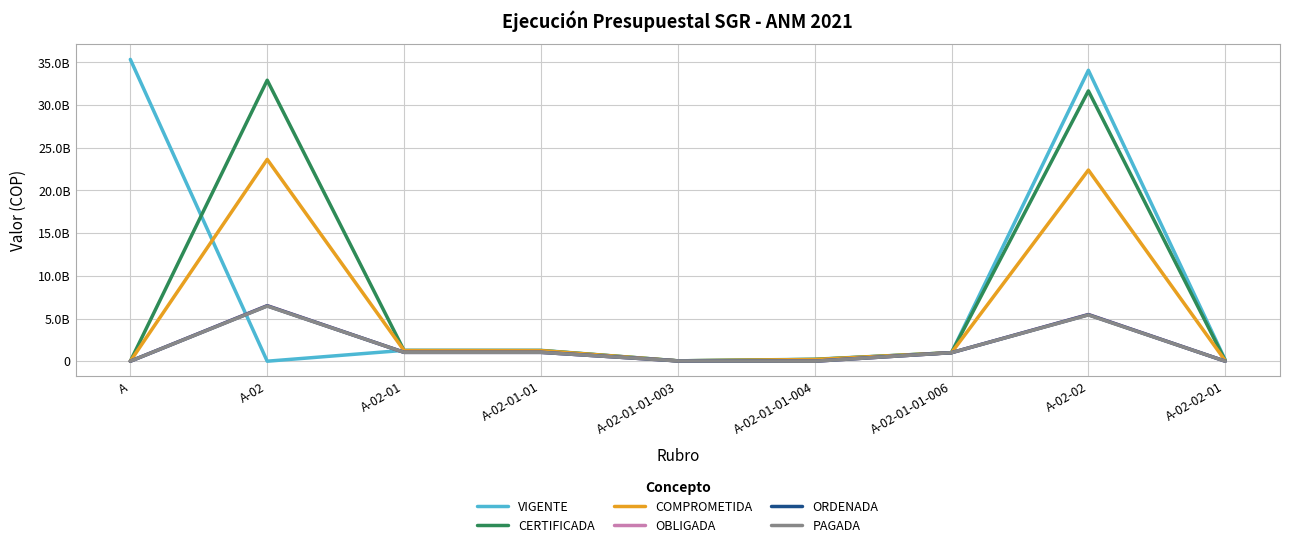

What are all the series names shown in the legend?

VIGENTE, CERTIFICADA, COMPROMETIDA, OBLIGADA, ORDENADA, PAGADA